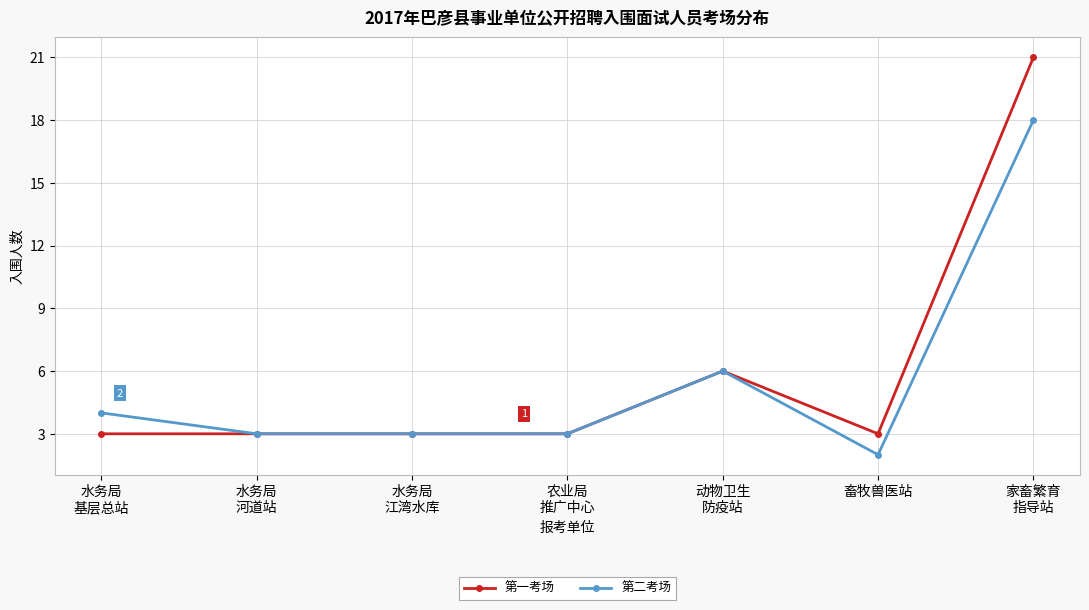

At which category is the sum across all series the highest?

家畜繁育
指导站